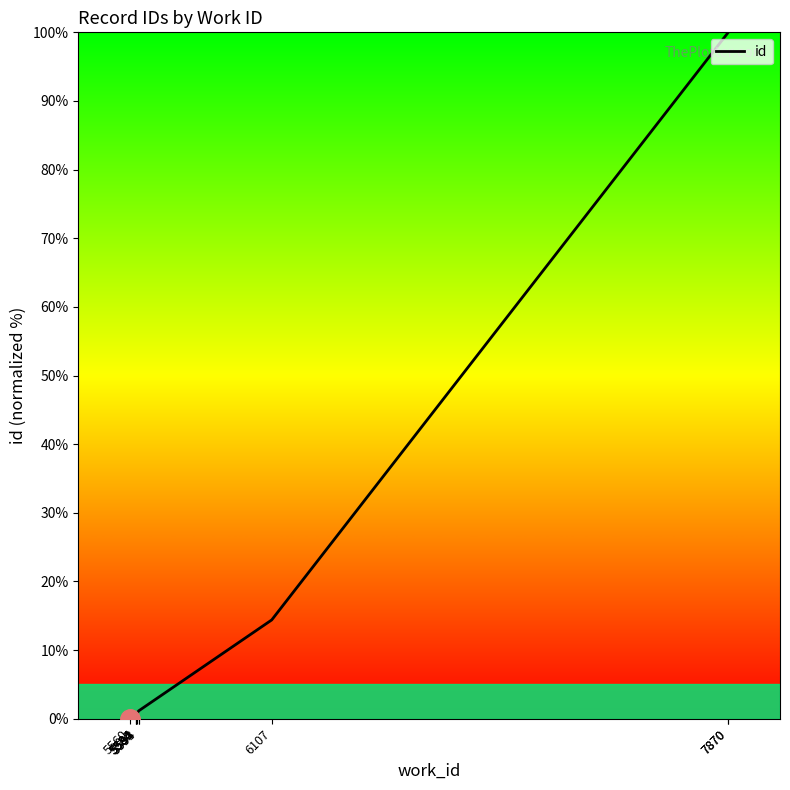

The value at 5593 is 0.3. True or false?

False